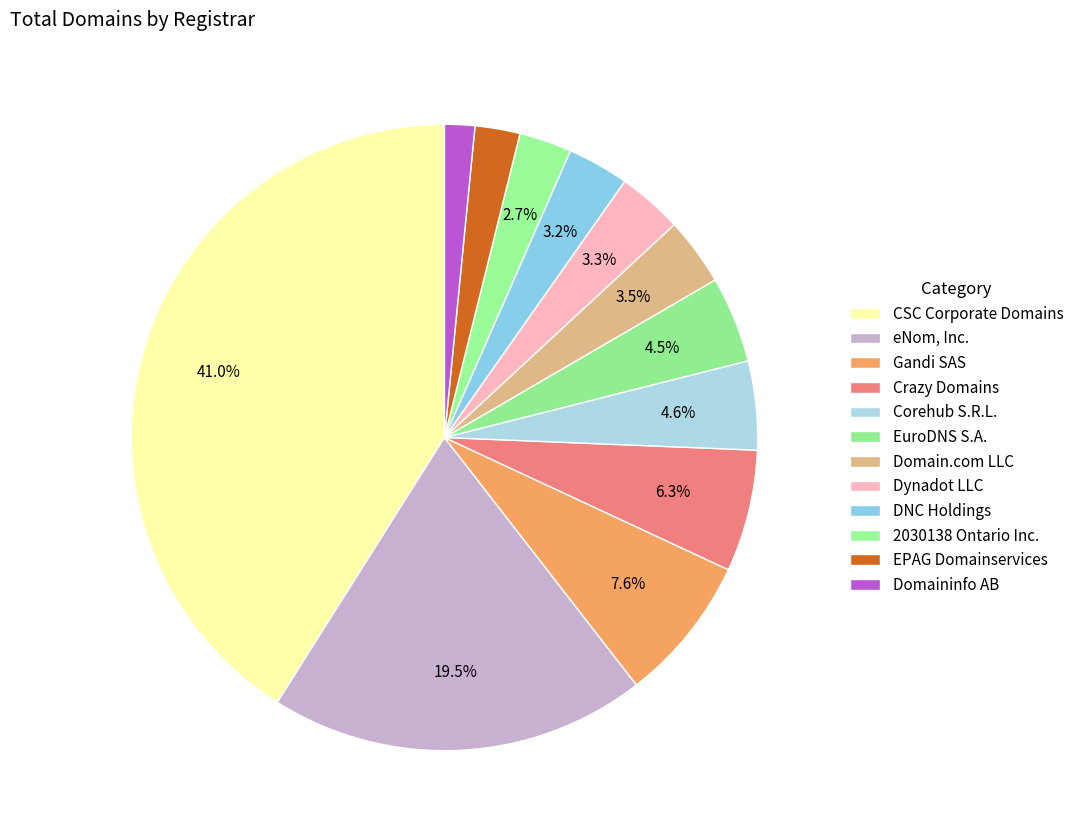

How many slices are in this pie chart?

12